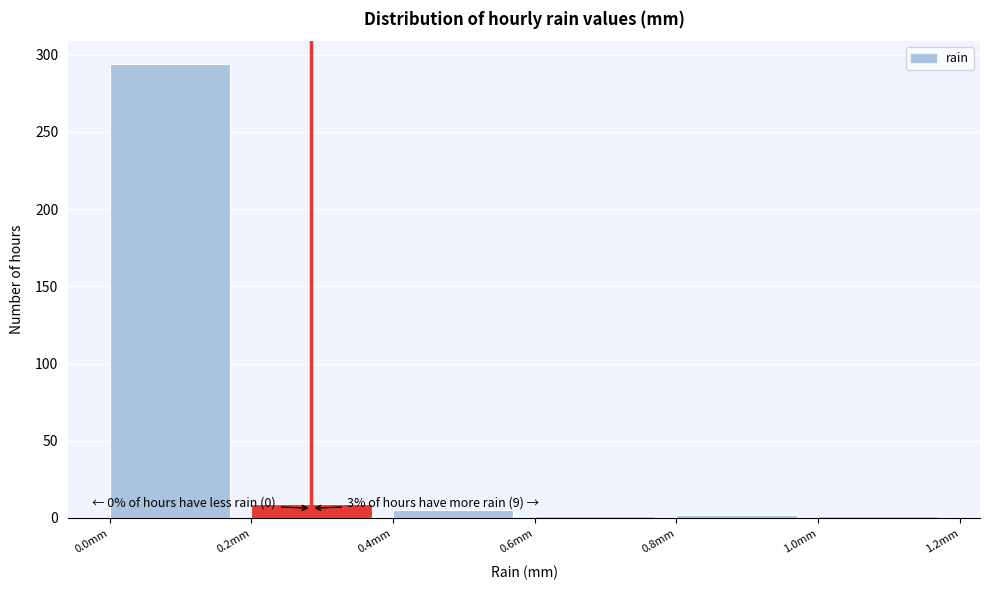

Over which range of the x-axis is the bar tallest?

0.0 to 0.2